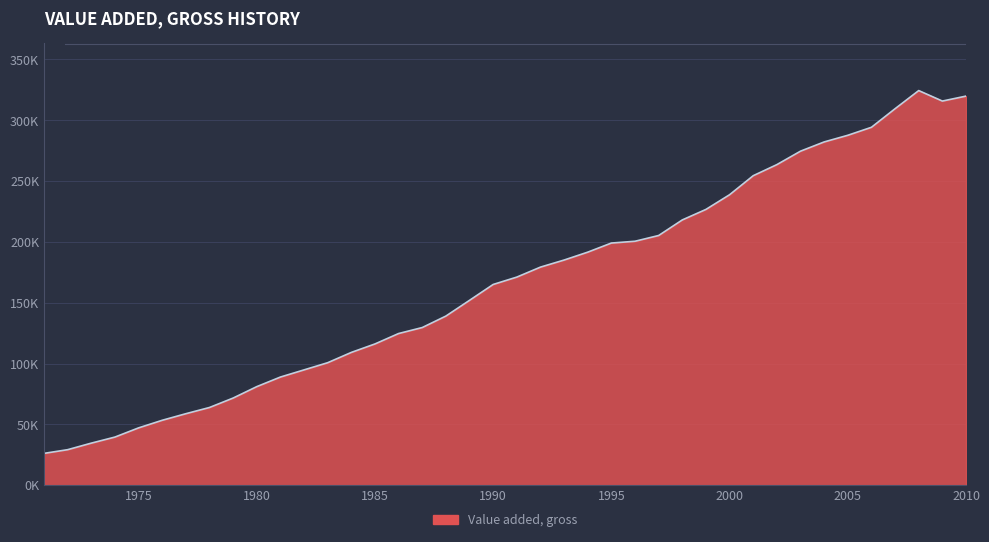

Is this an area chart (filled region under the line)?

Yes